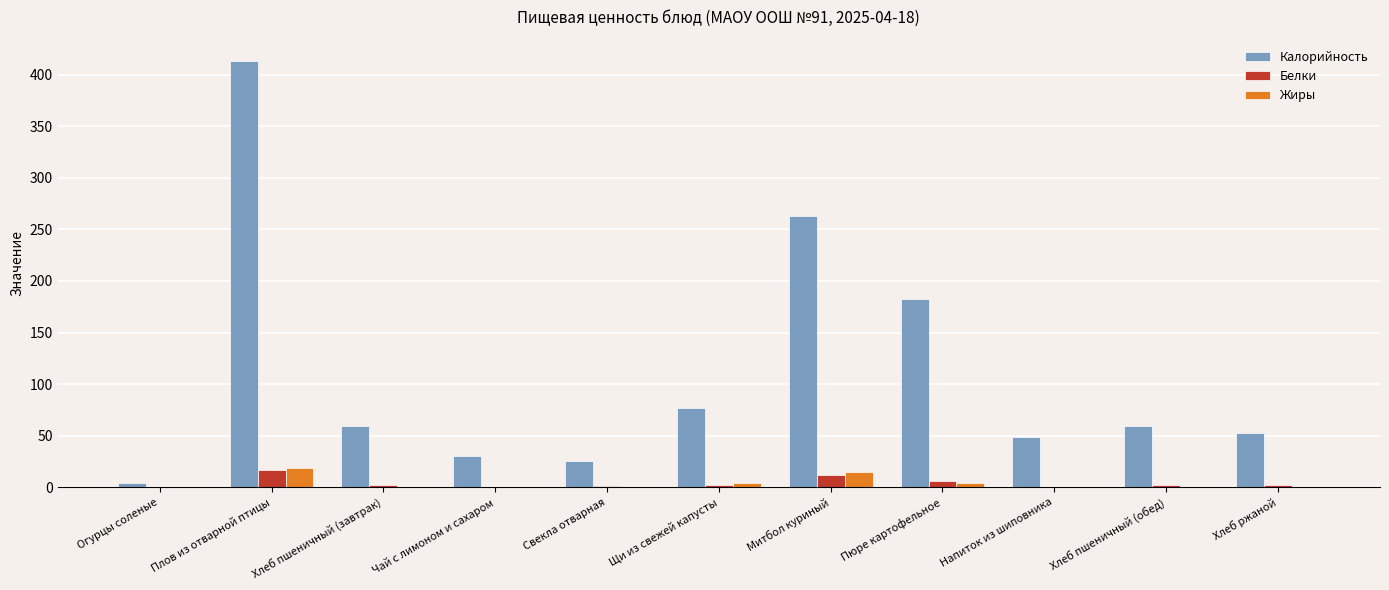

What is the sum of all Белки values?

44.1